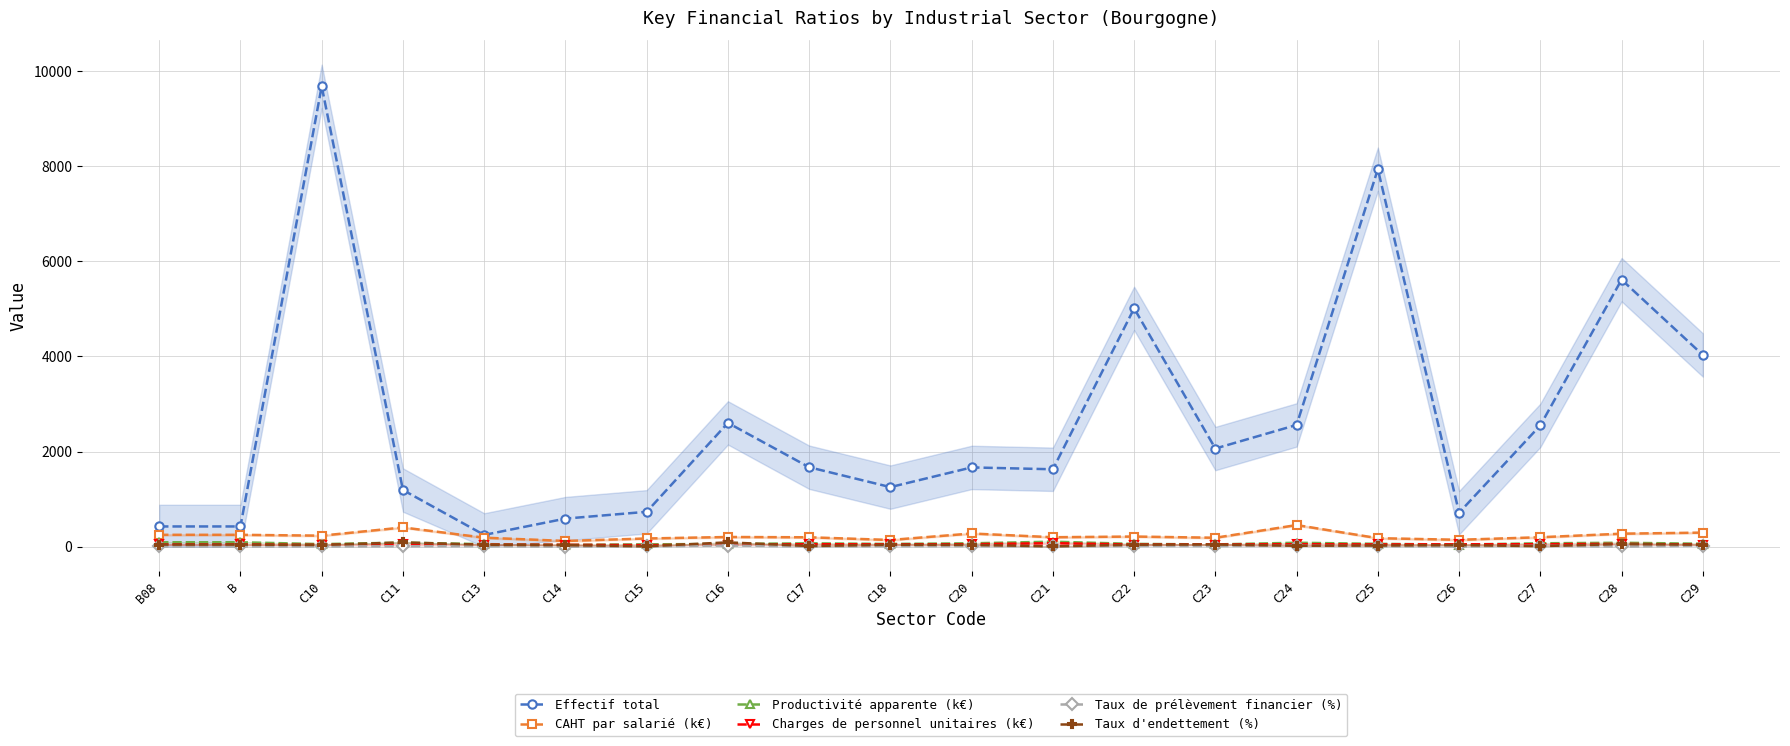

What is the minimum value for Productivité apparente (k€)?

40.1